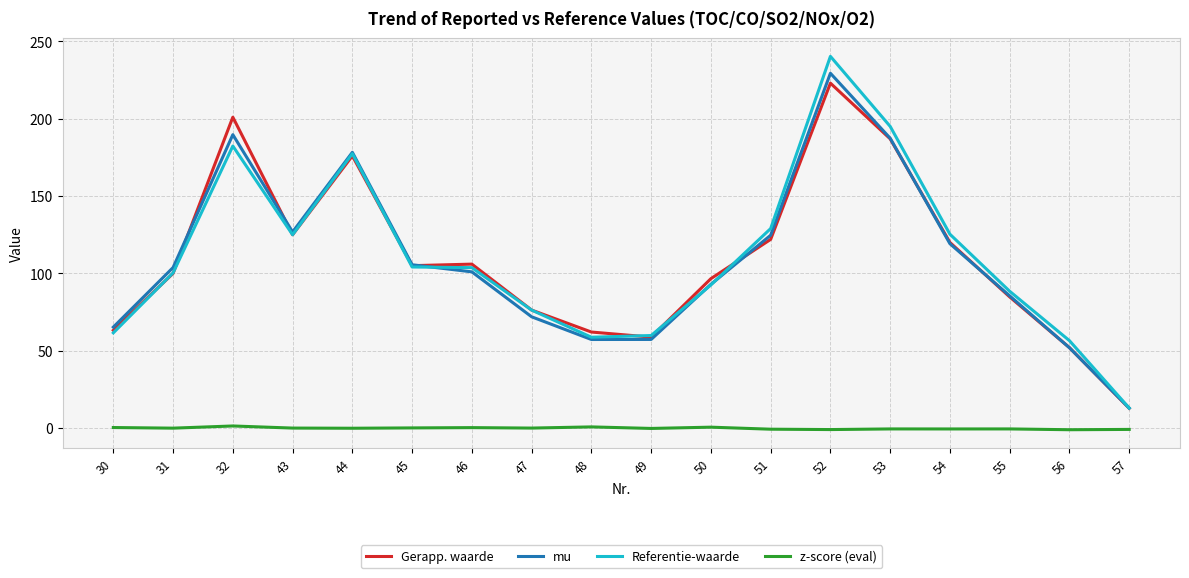

Which series has the largest range (max minus min)?

Referentie-waarde